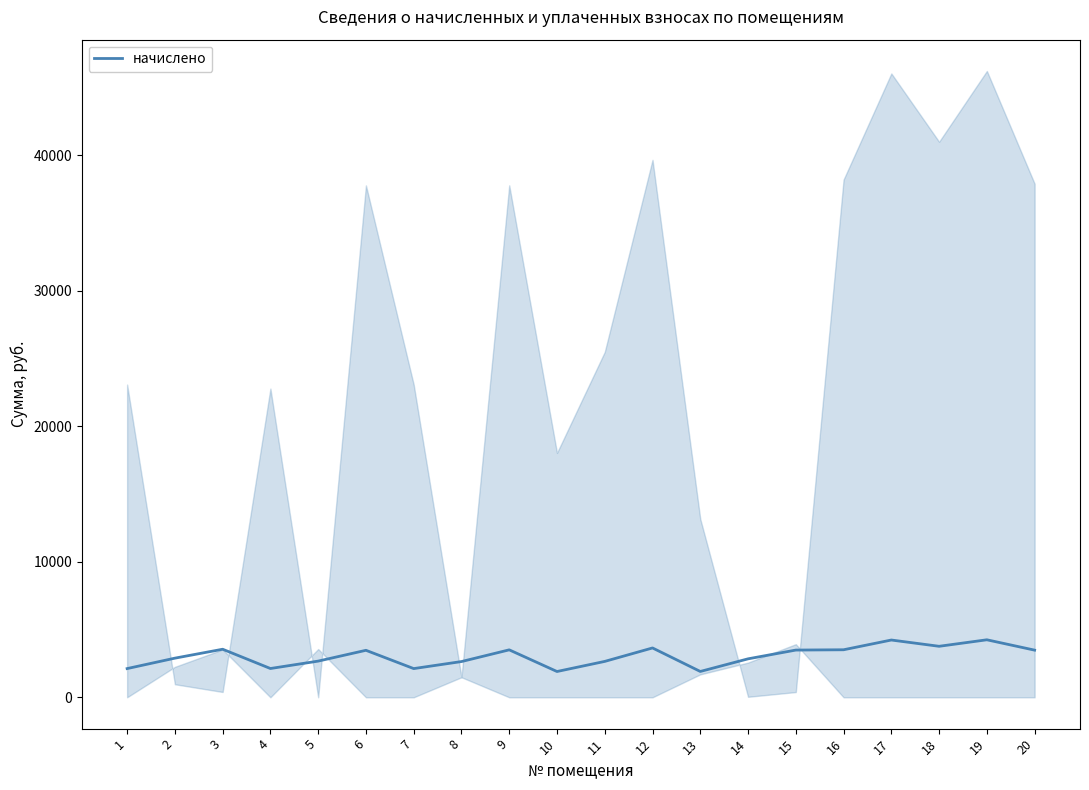

What is the change in value from 6 to 12?

+173.0